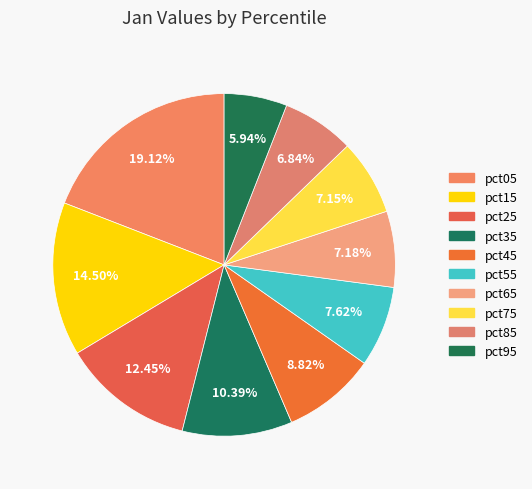

To the nearest percent, what percentage of the pie is pct75?

7%